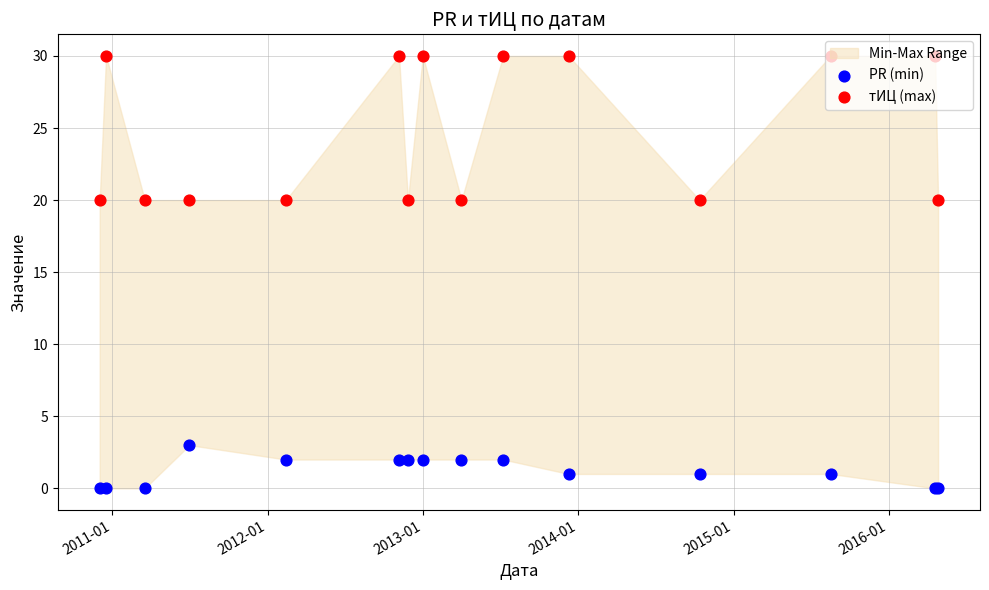

Which series has the largest Y range (max minus min)?

тИЦ (max)